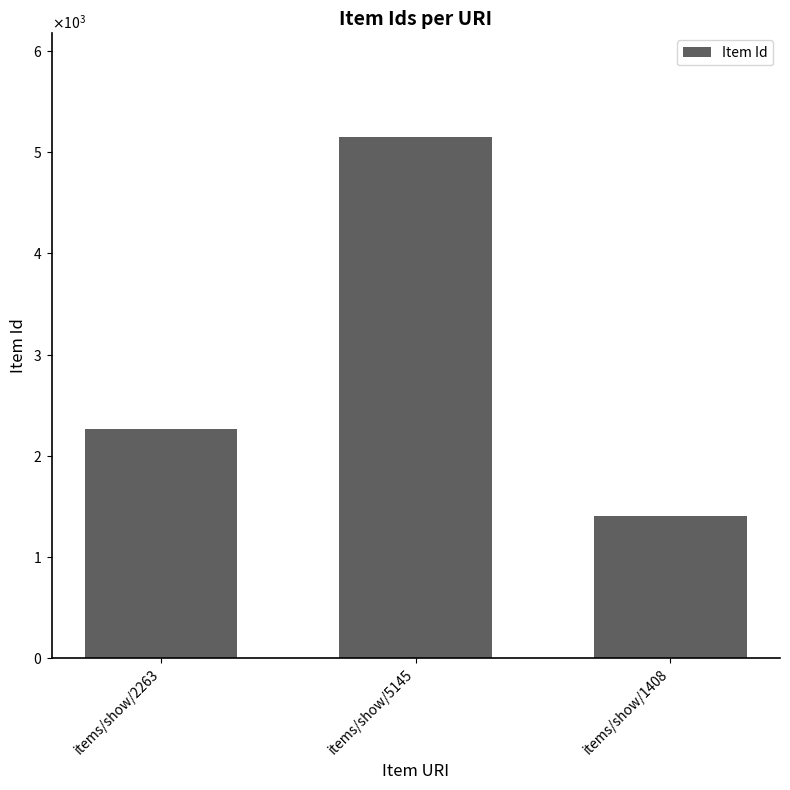

At which category does the chart reach its peak across all series?

items/show/5145